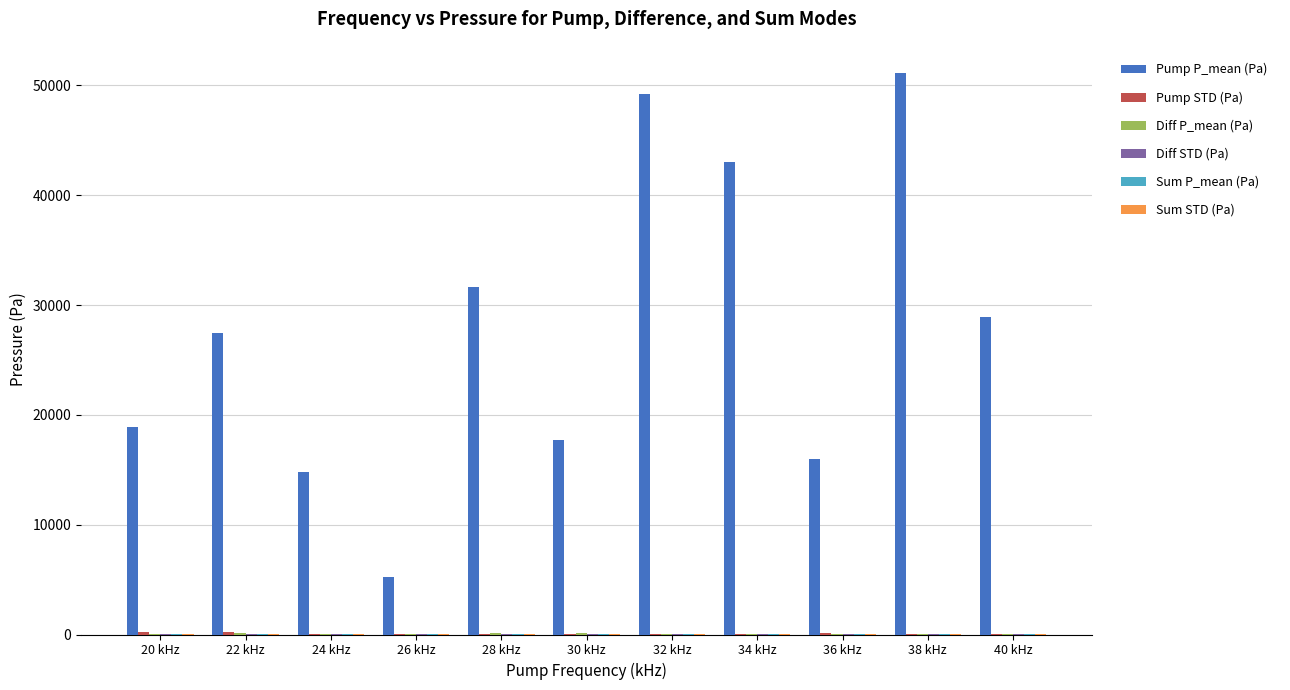

Which series changed the most between 22 kHz and 30 kHz?

Pump P_mean (Pa)